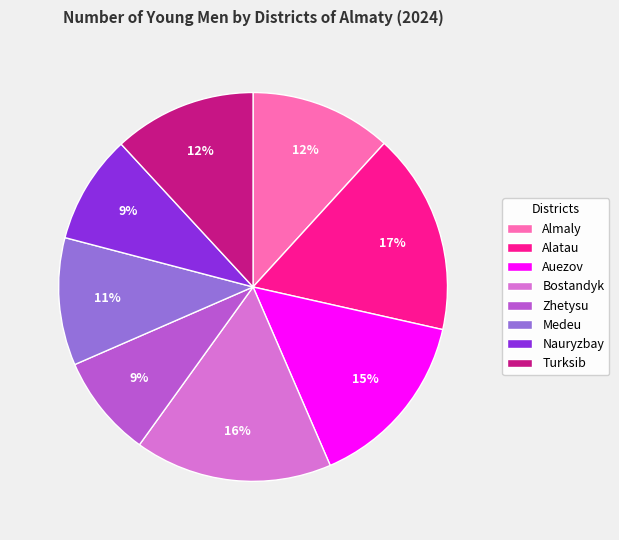

How many segments does this pie chart have?

8